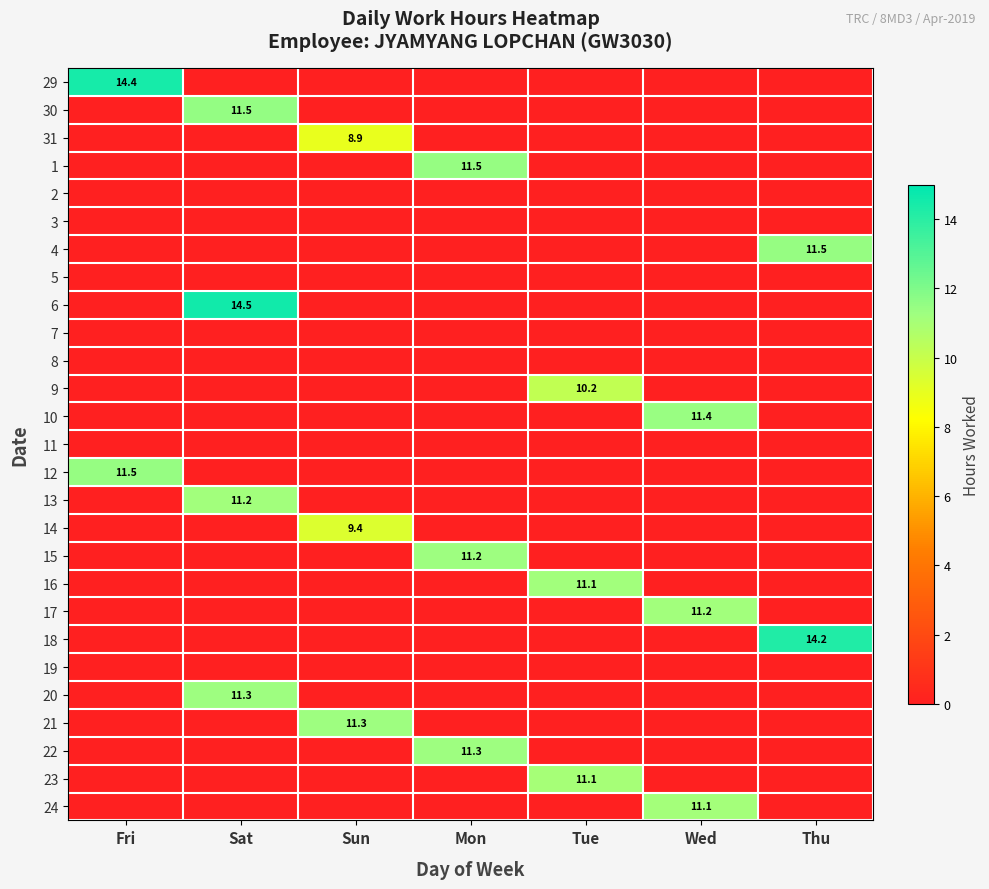

Which has a higher value, Mon or Sun?

Sun